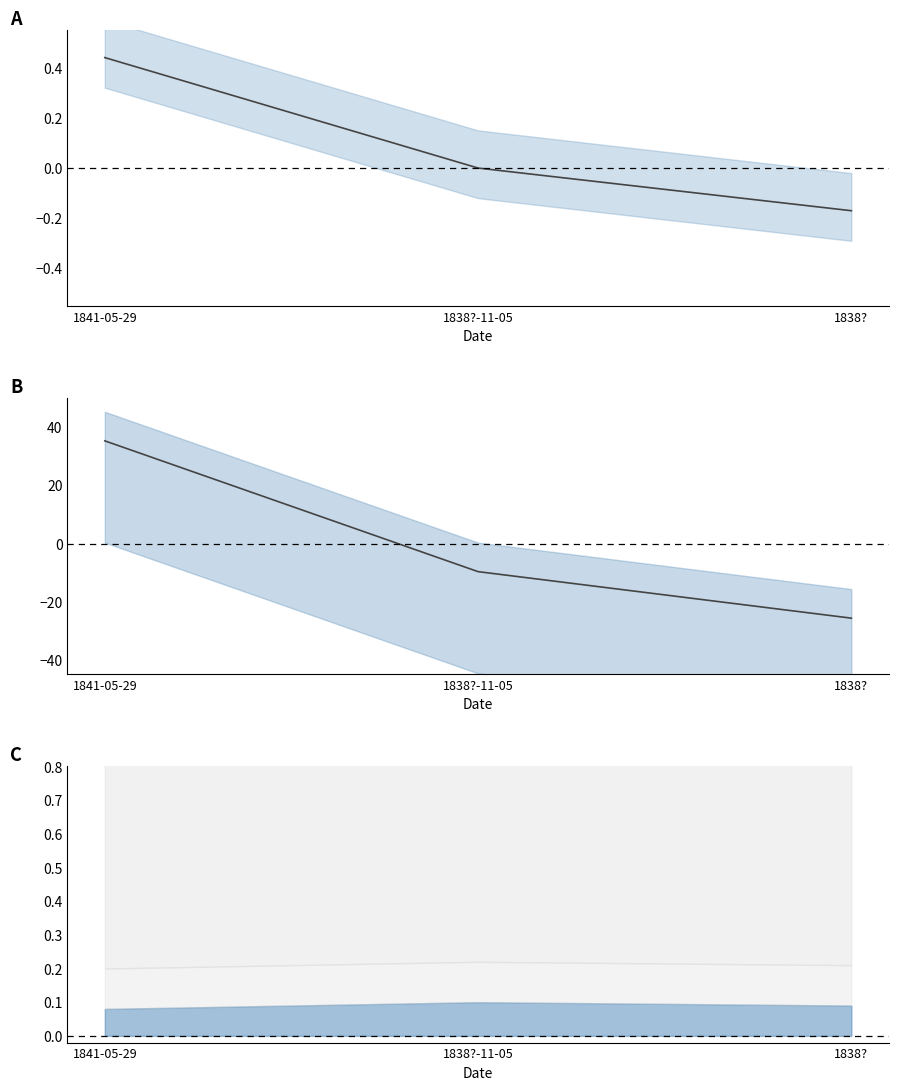

Rank the categories by value from lowest to highest.

1838?, 1838?-11-05, 1841-05-29